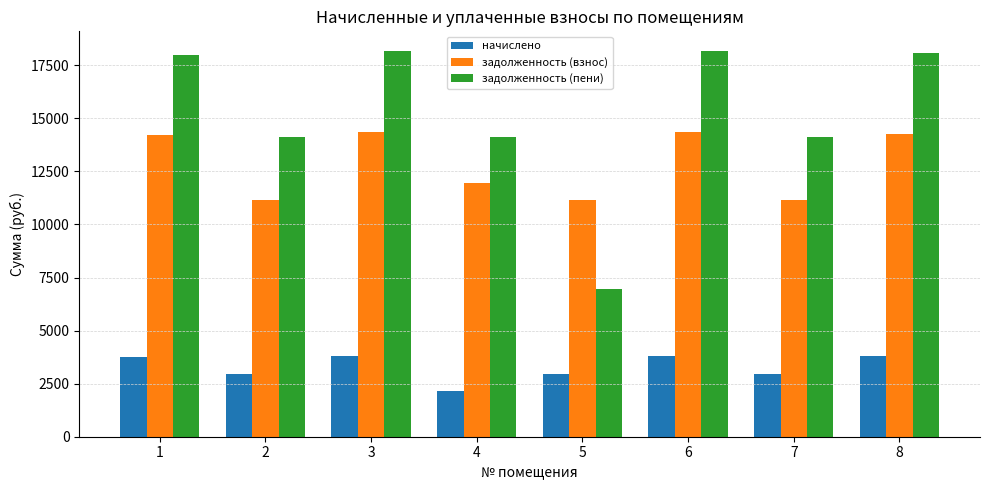

Is the value of задолженность (взнос) at 6 greater than the value of задолженность (пени) at 7?

Yes